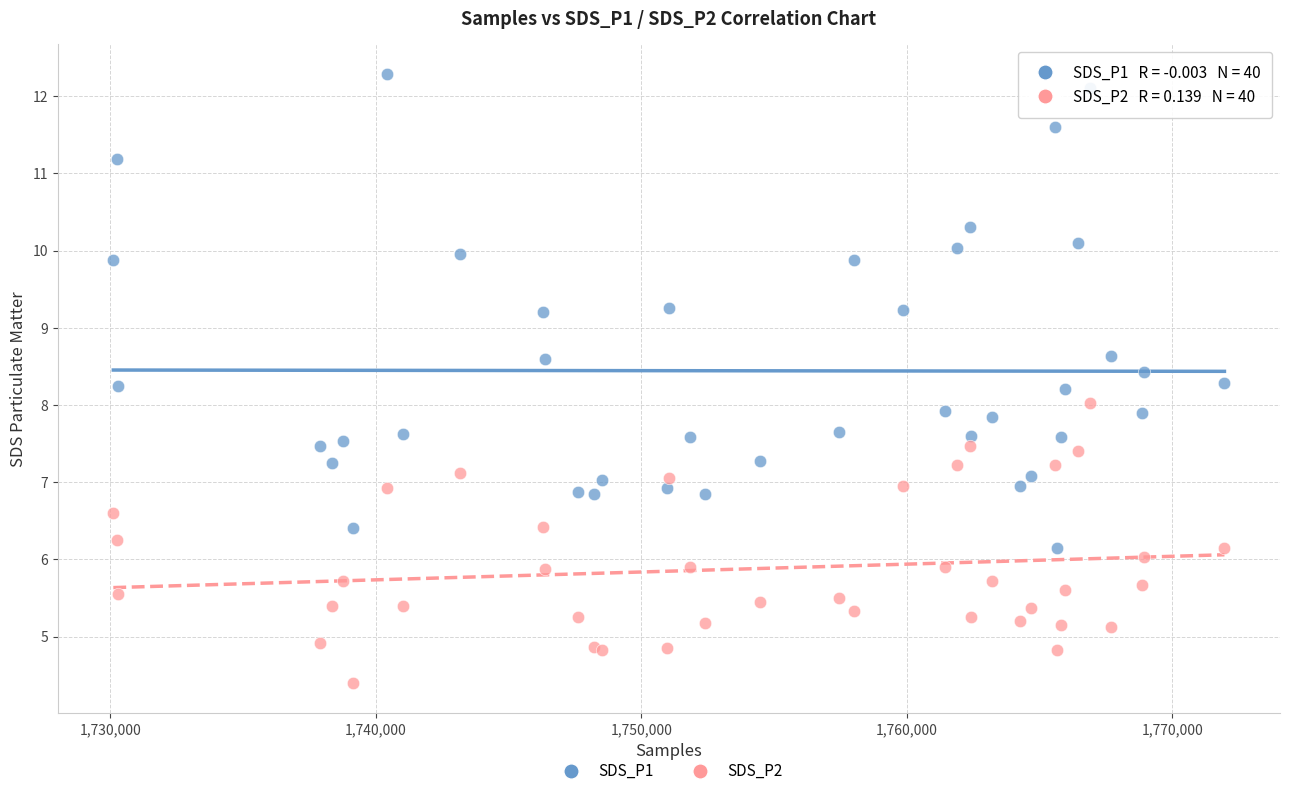

What is the X range (max minus min) for the scatter plot?

41845.0